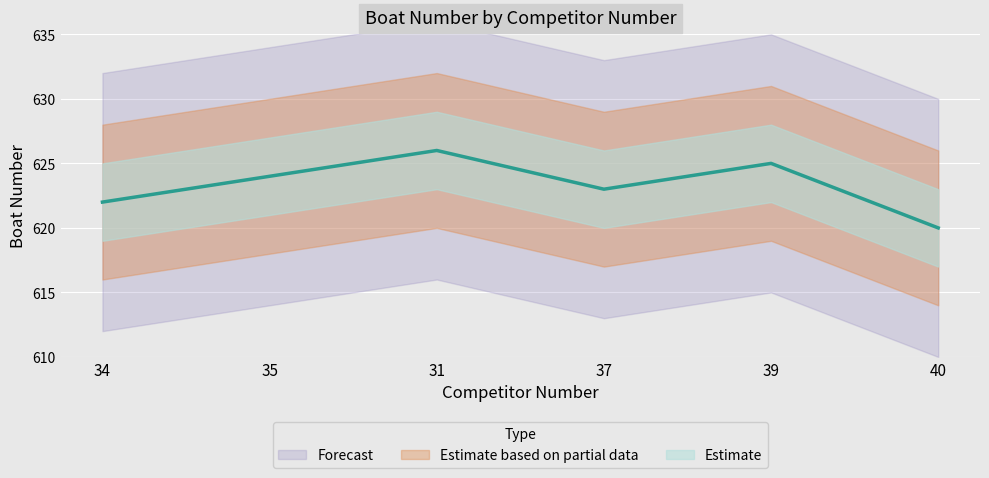

How many lines are shown in the chart?

1